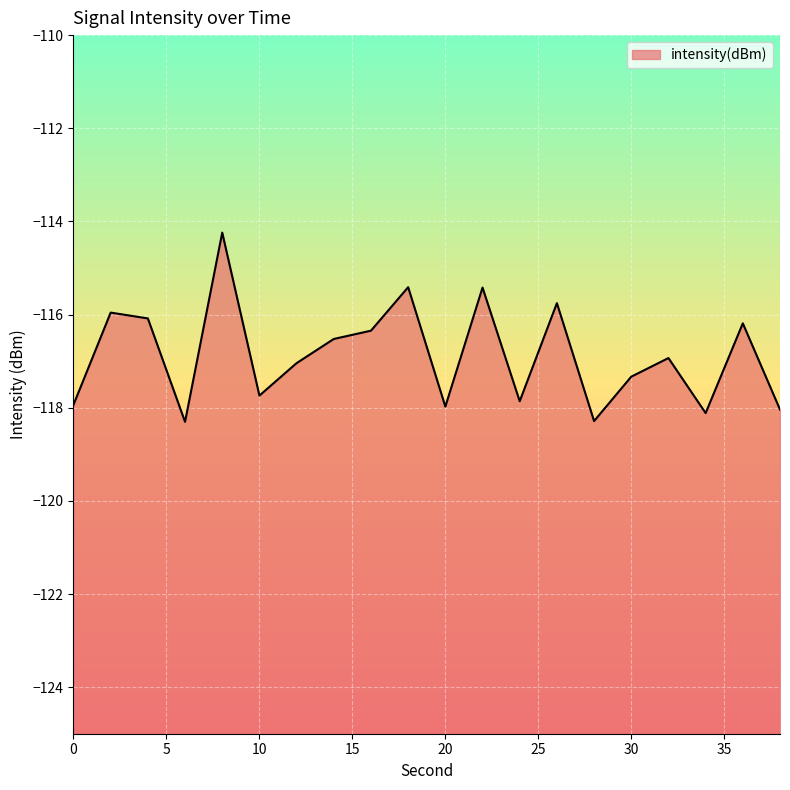

Does the chart display data point markers on the line(s)?

No